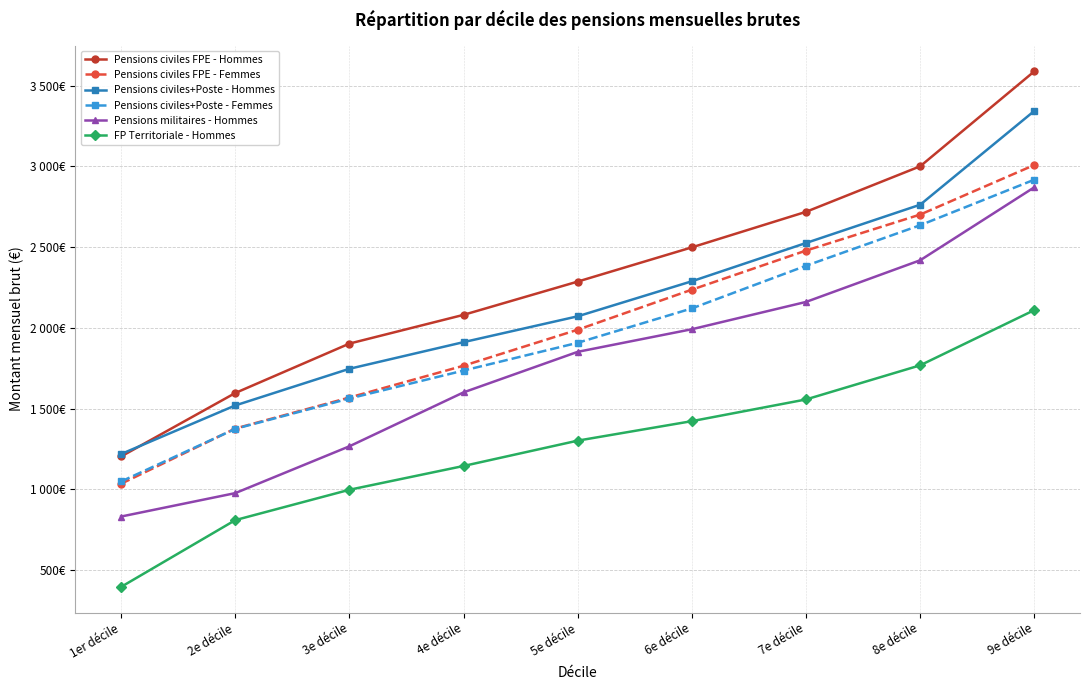

Does the chart display data point markers on the line(s)?

Yes